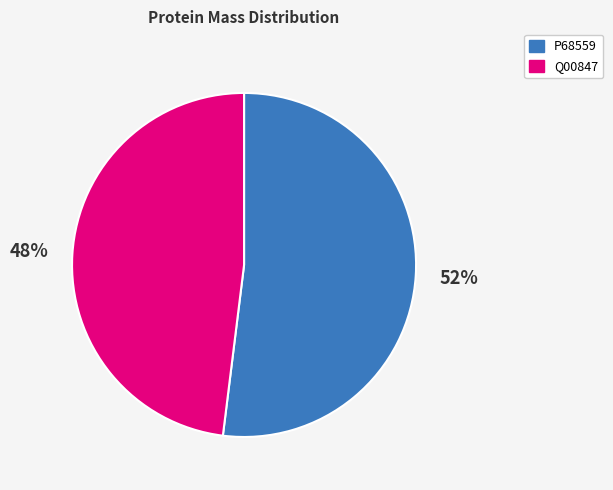

What percentage is the P68559 slice, to the nearest percent?

52%